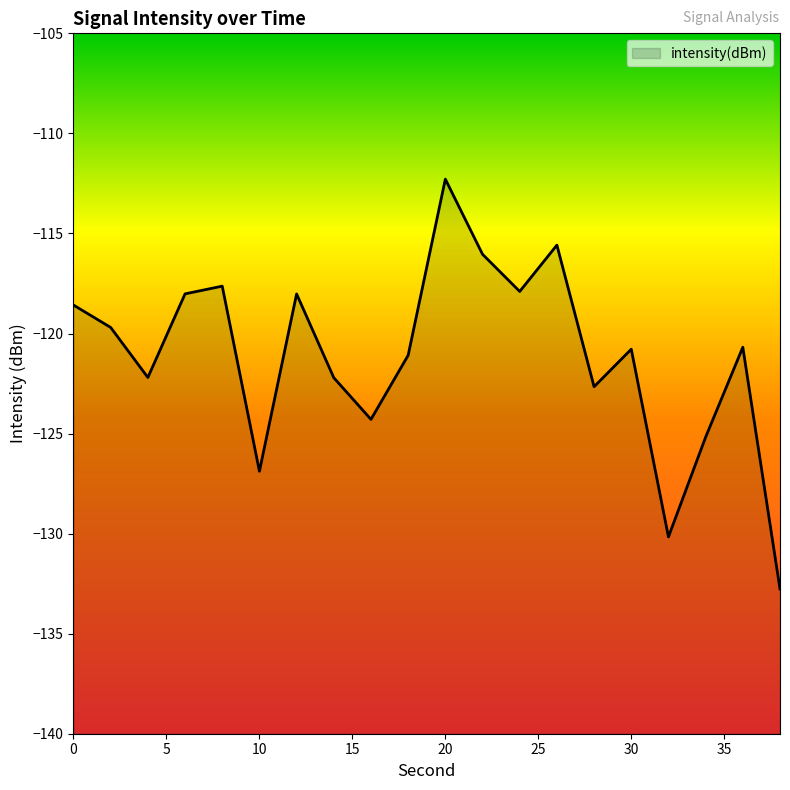

Is it true that the value at 32 is -171.7?

False